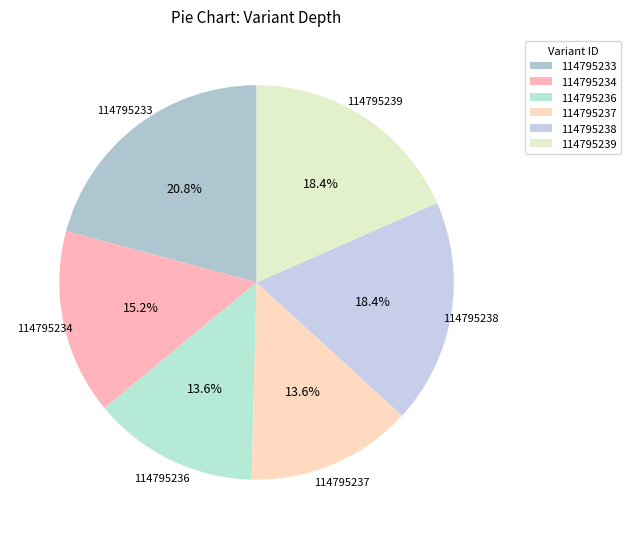

To the nearest percent, what portion does 114795239 represent?

18%